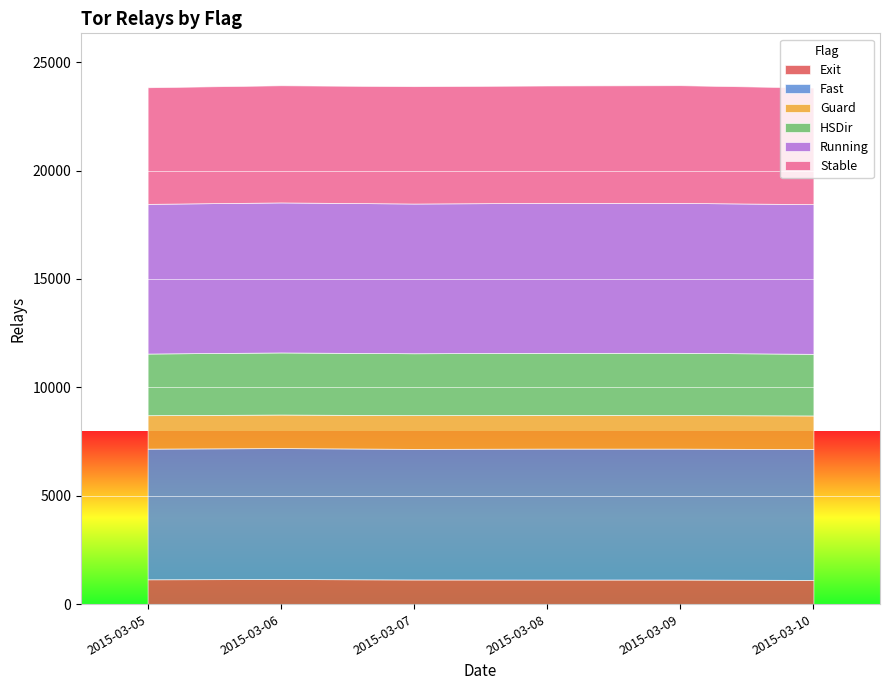

Is it true that Fast equals 6024 at 2015-03-07?

True